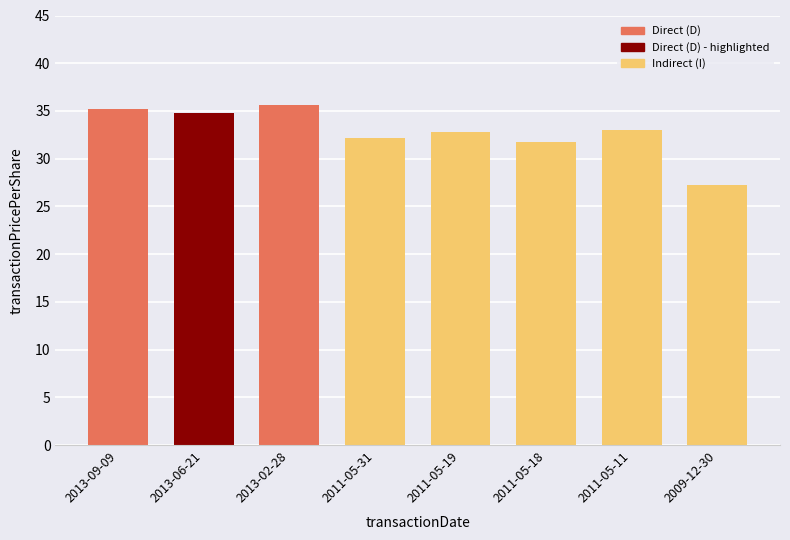

Which has a higher value, 2011-05-31 or 2011-05-19?

2011-05-19